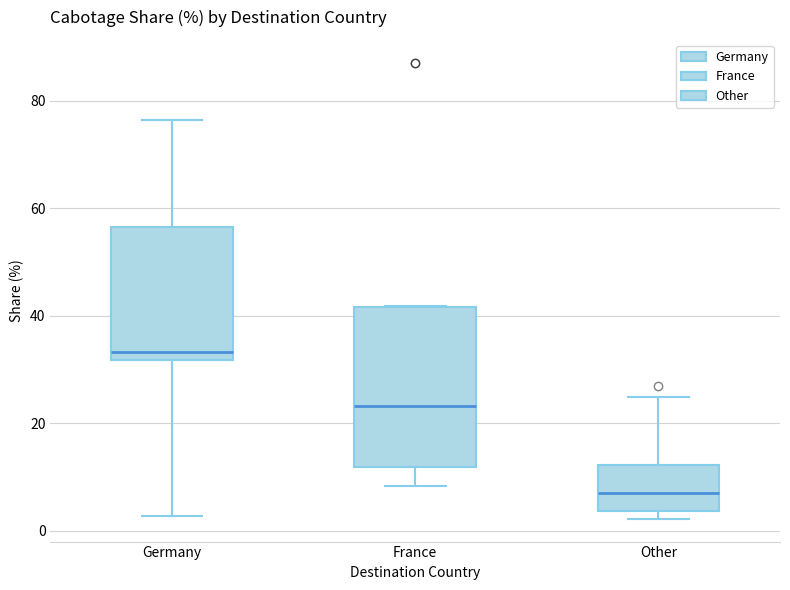

Comparing the boxes themselves (not the whiskers), which one is the tallest?

France